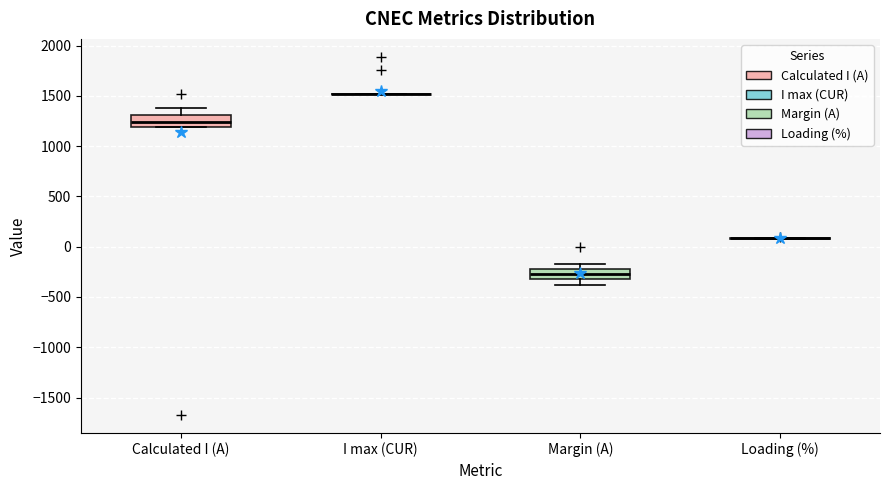

Where is the lower edge of the box for Margin (A) on the y-axis? The values are not printed on the chart, so give them approximately, as read against the axis.

-300